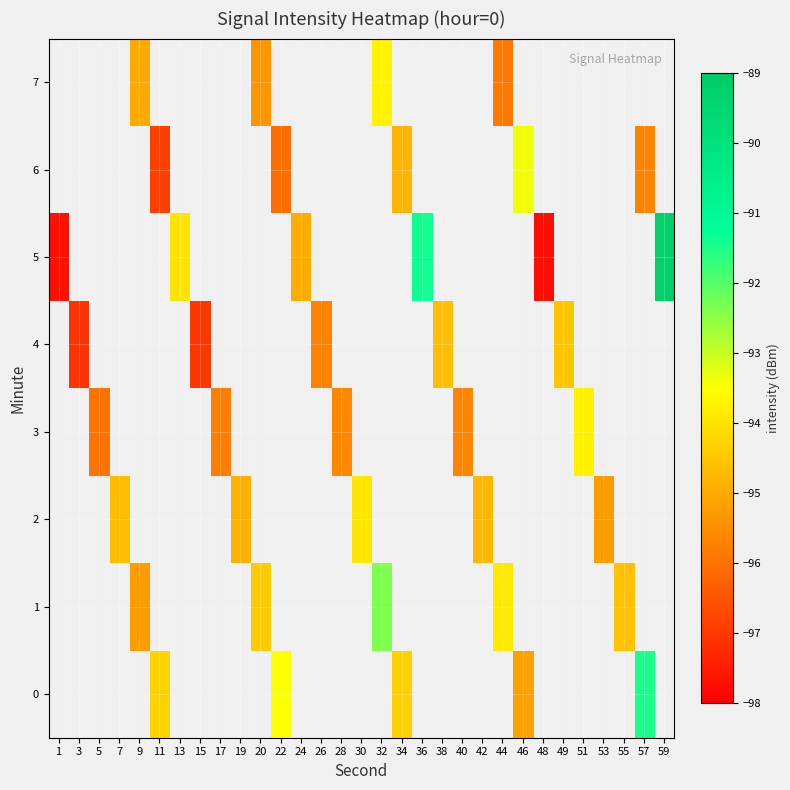

Which series has the largest range (max minus min)?

5